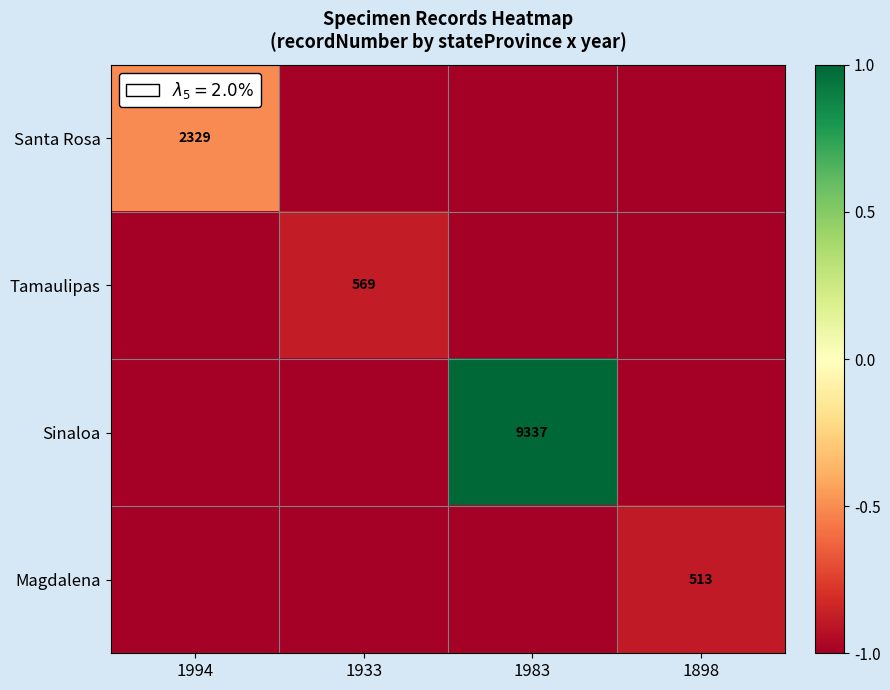

The Tamaulipas series shows 569 at 1933. True or false?

True